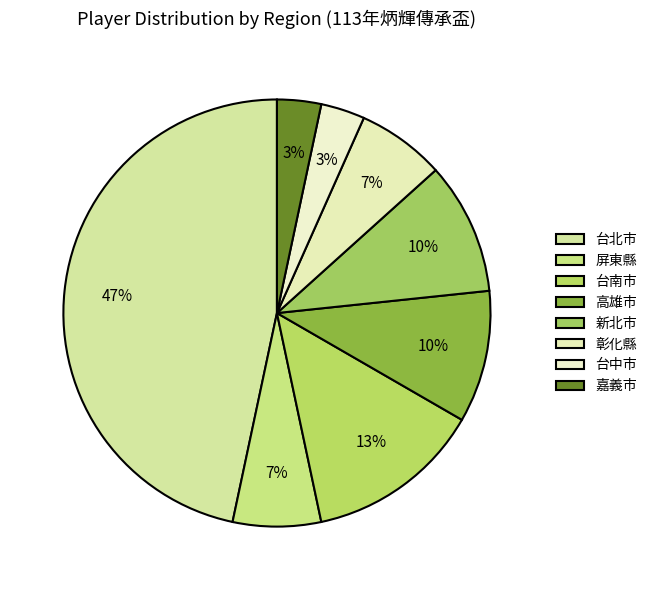

Which slice is the largest?

台北市